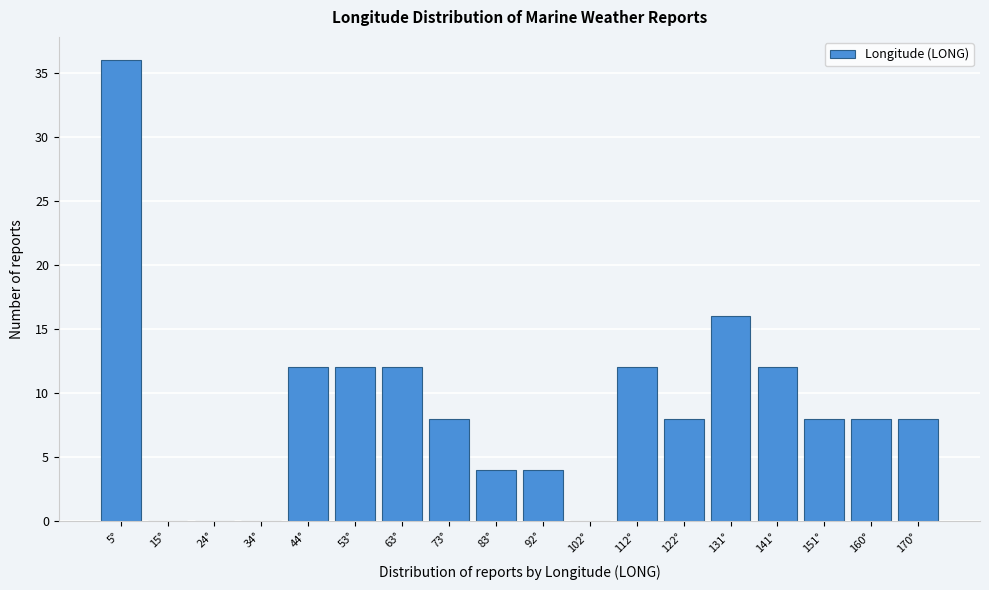

Reading left to right, list all the values displayed in this chart.

5°=36	15°=0	24°=0	34°=0	44°=12	53°=12	63°=12	73°=8	83°=4	92°=4	102°=0	112°=12	122°=8	131°=16	141°=12	151°=8	160°=8	170°=8